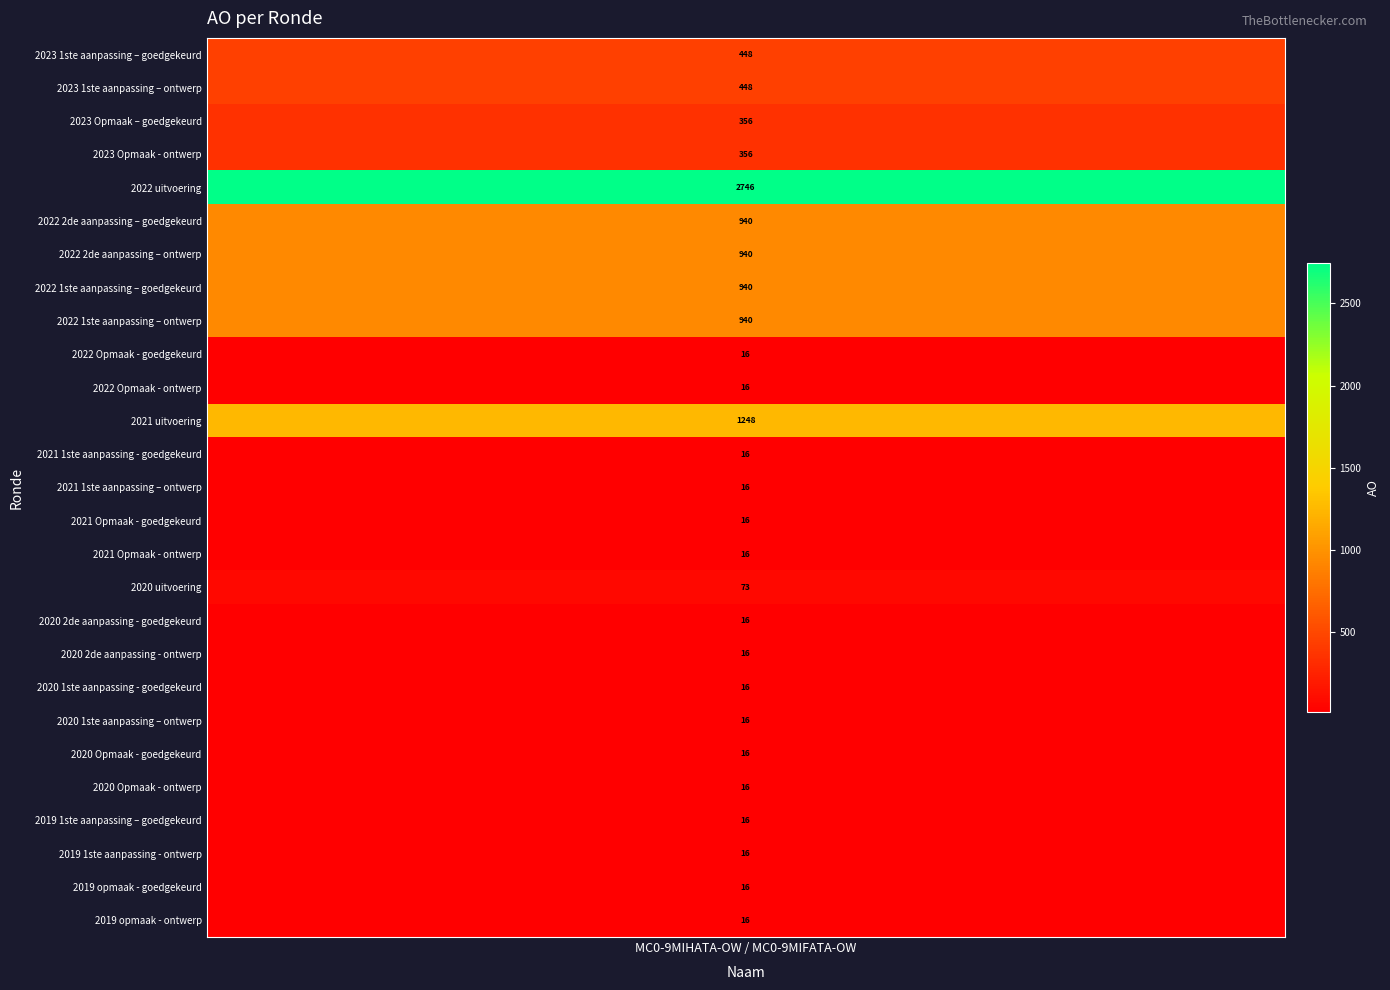

Count the number of values greater than 16.

11